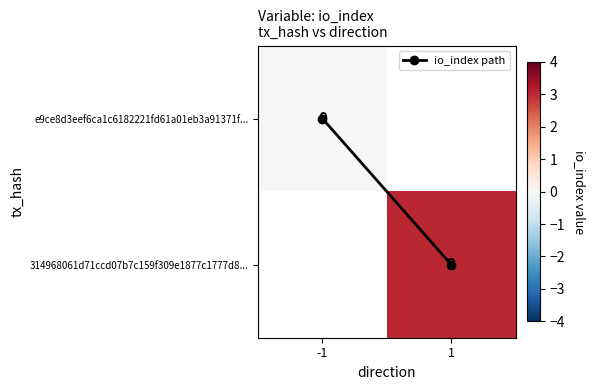

Count the io_index path values in the range 0 to 1.

2